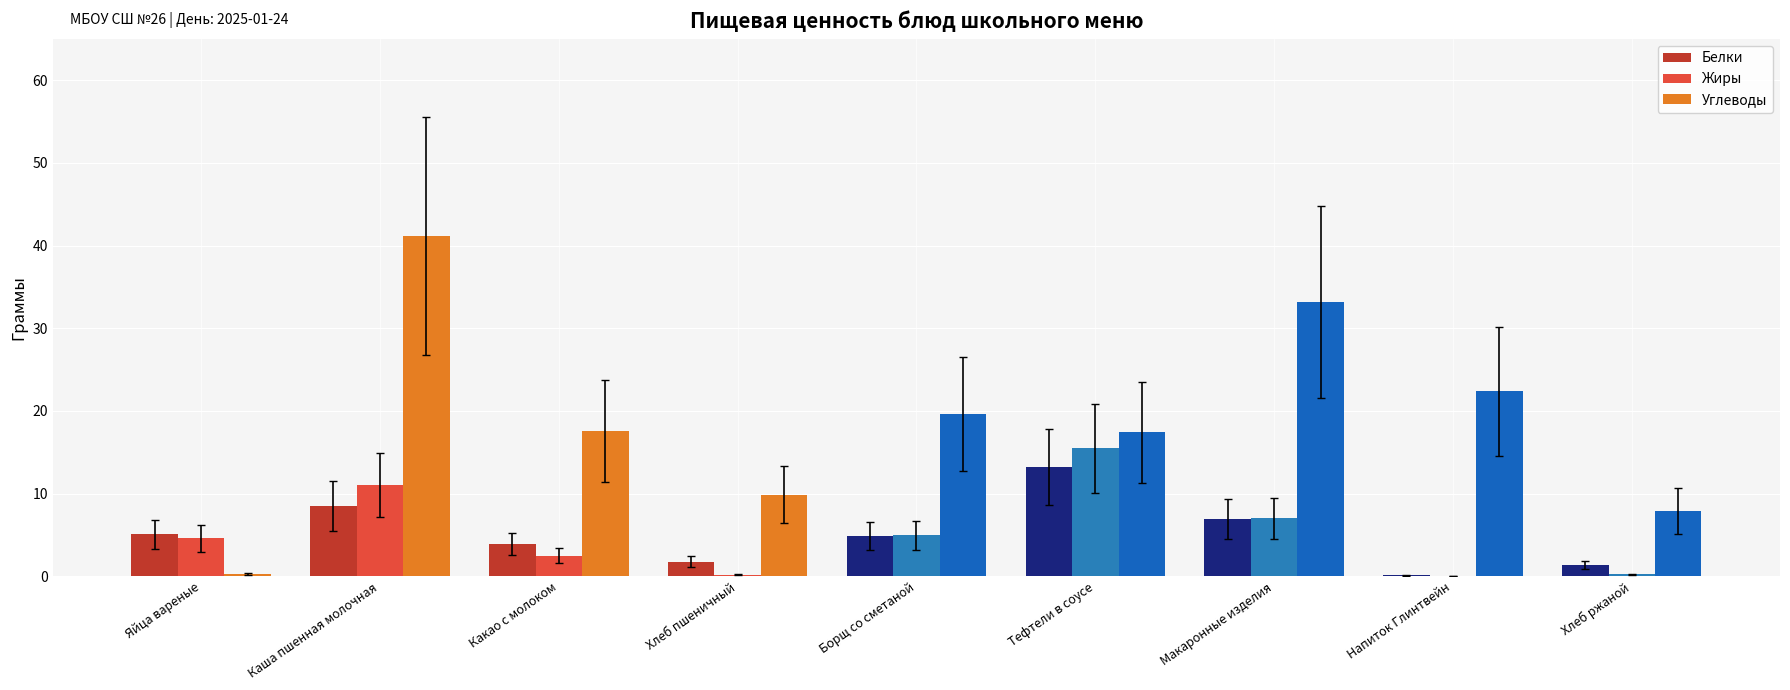

What is the sum of all Углеводы values?

169.3